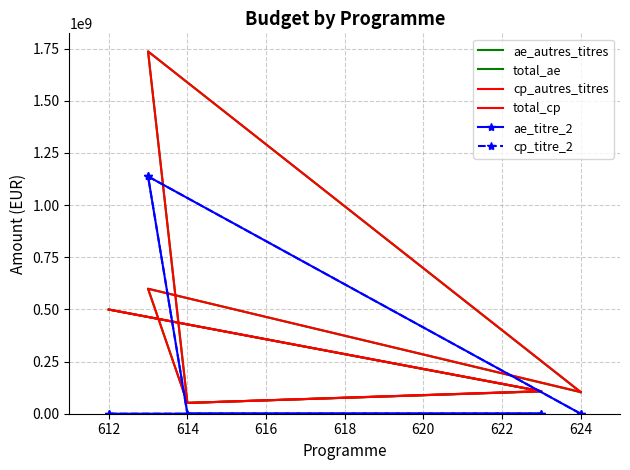

The value of cp_titre_2 at 624 is 451028260. True or false?

False